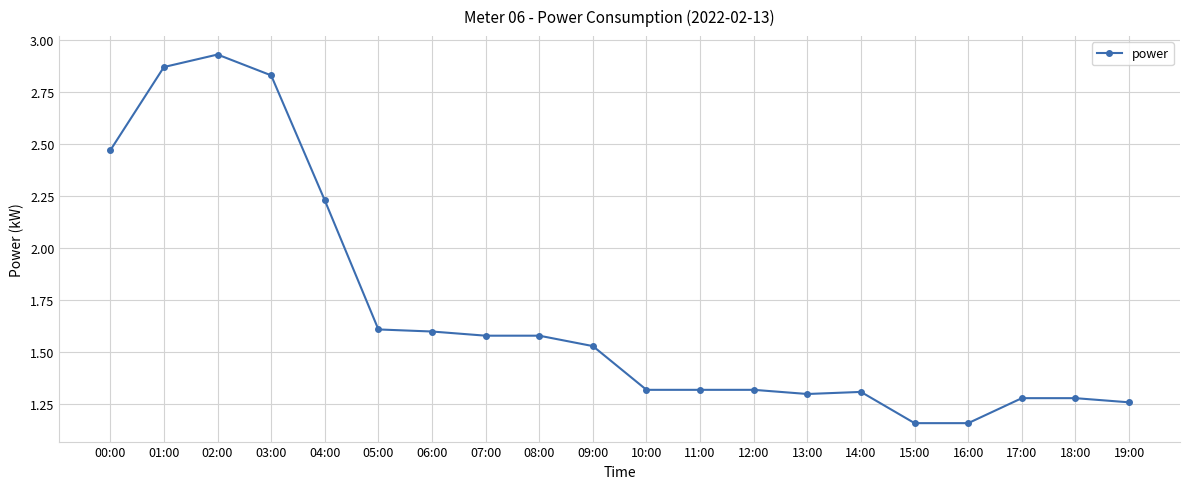

Where is the data nearest to the value 2?

04:00